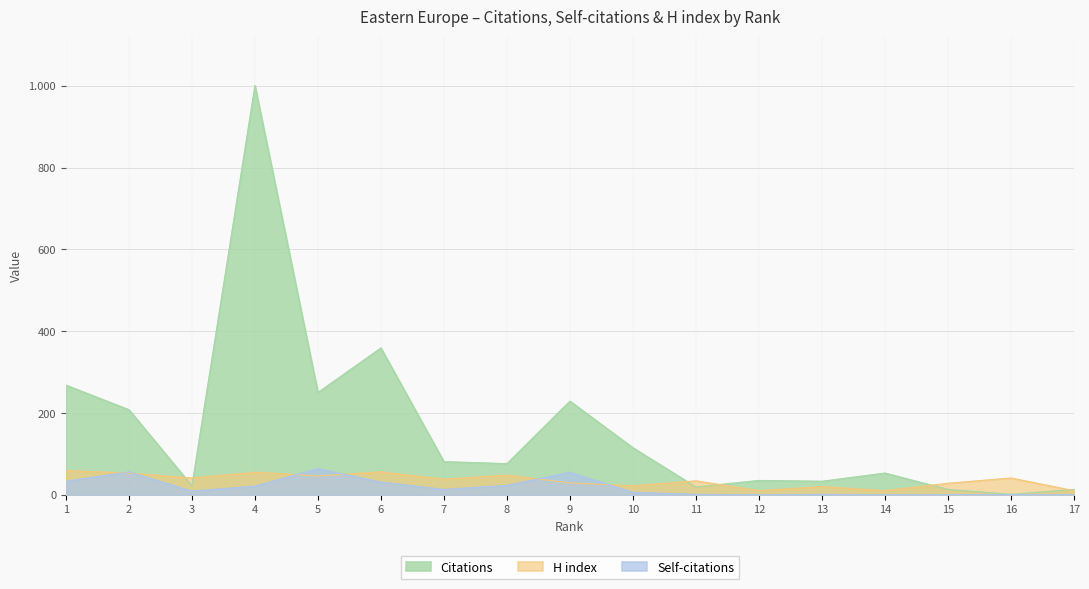

Which series changed the most between 6 and 15?

Citations